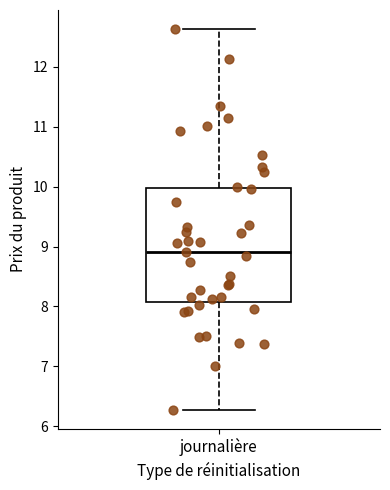

Transcribe this box plot: give where the median line is, the range the box spans, and where the two whiskers end, as read against the y-axis. The values are not printed on the chart, so give them approximately, as read against the axis.

median 8.9, box 8.1 to 10.0, whiskers 6.3 to 12.6